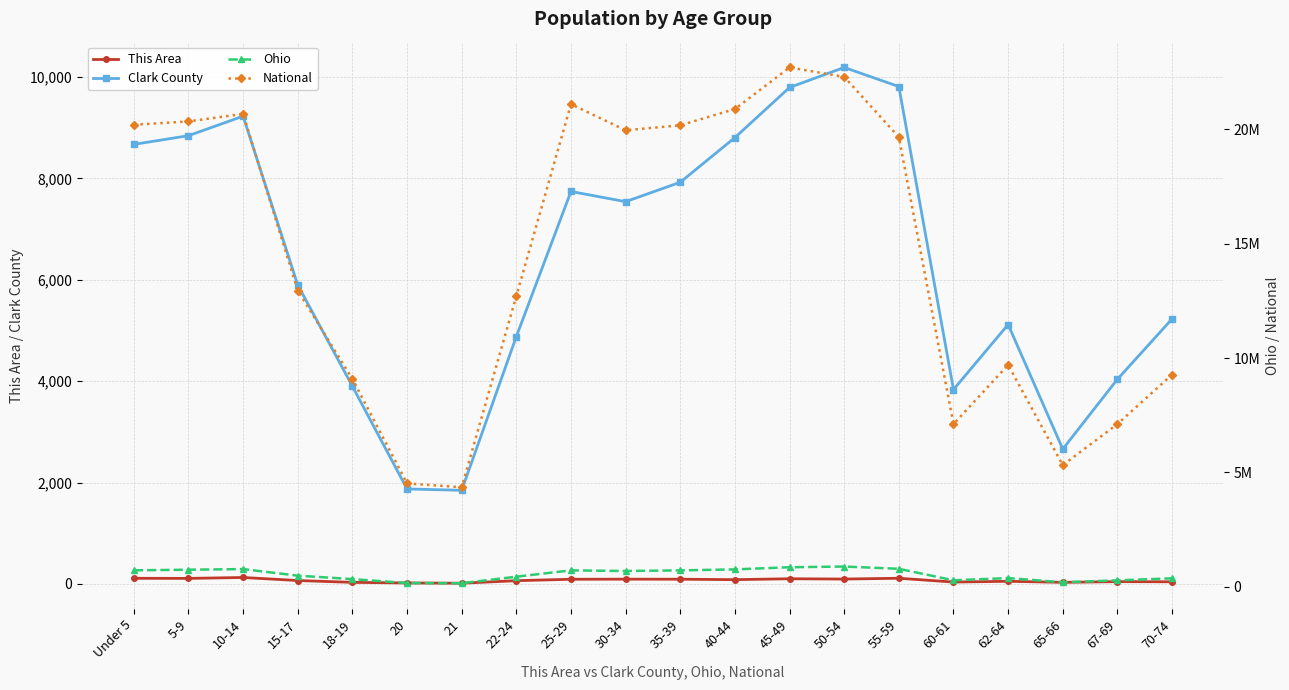

List the series in order of their peak value, lowest first.

This Area, Clark County, Ohio, National